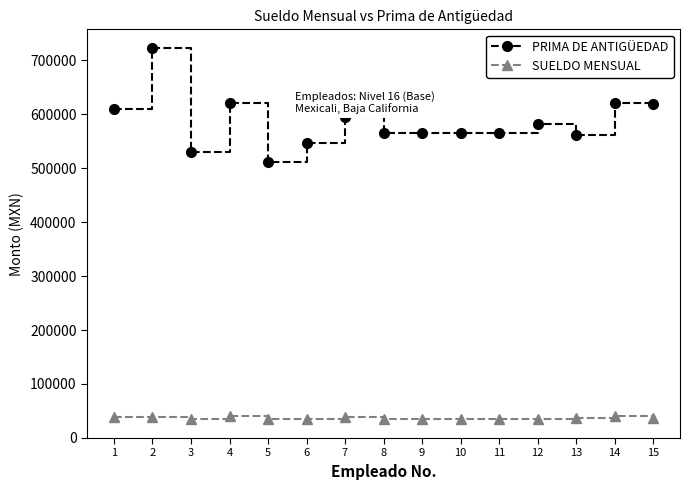

What value does the SUELDO MENSUAL series have at 8?

34226.1